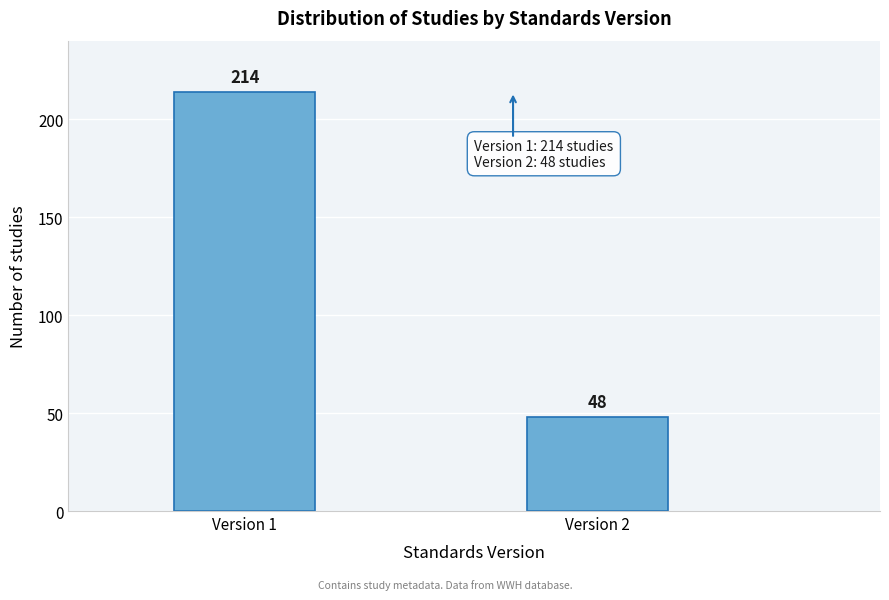

Reading left to right, what are all the values shown in this chart?

Version 1=214	Version 2=48